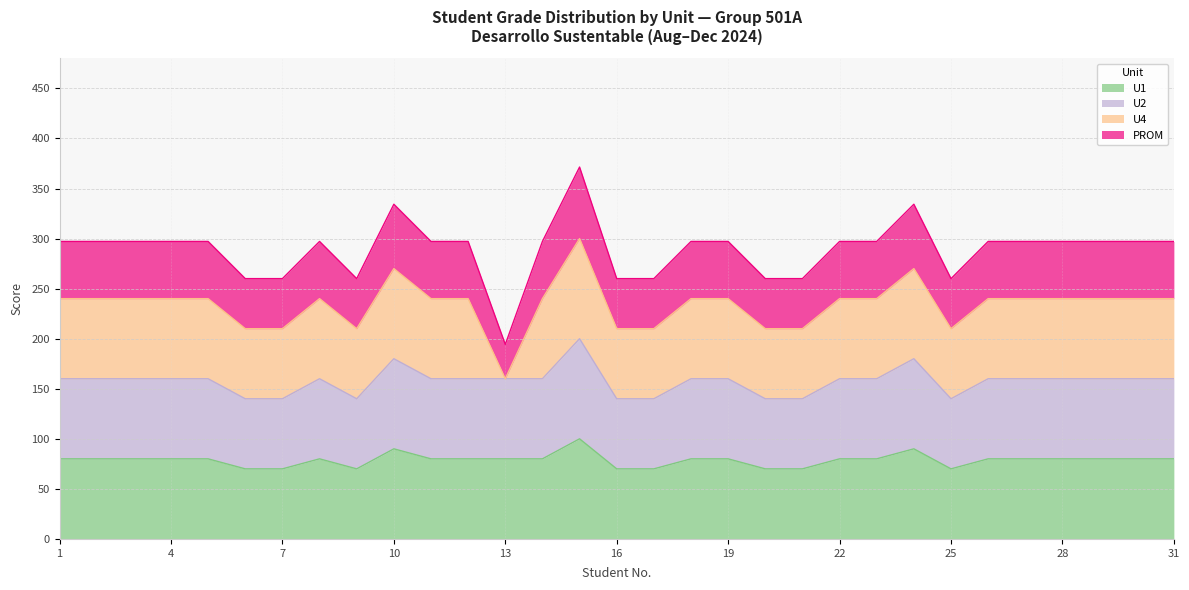

True or false: U1 has a value of 70.0 at 9.

True